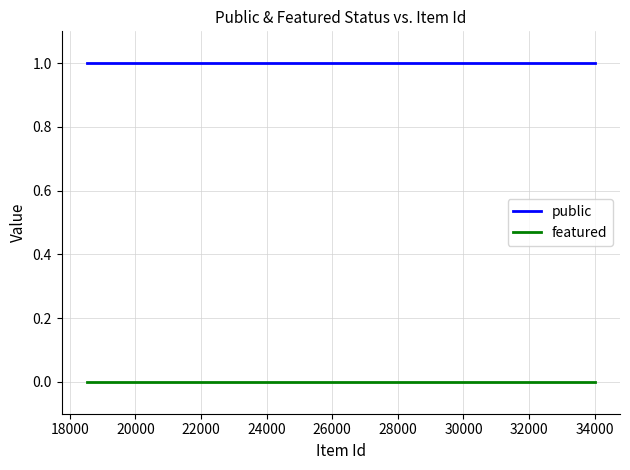

Does the chart display data point markers on the line(s)?

No